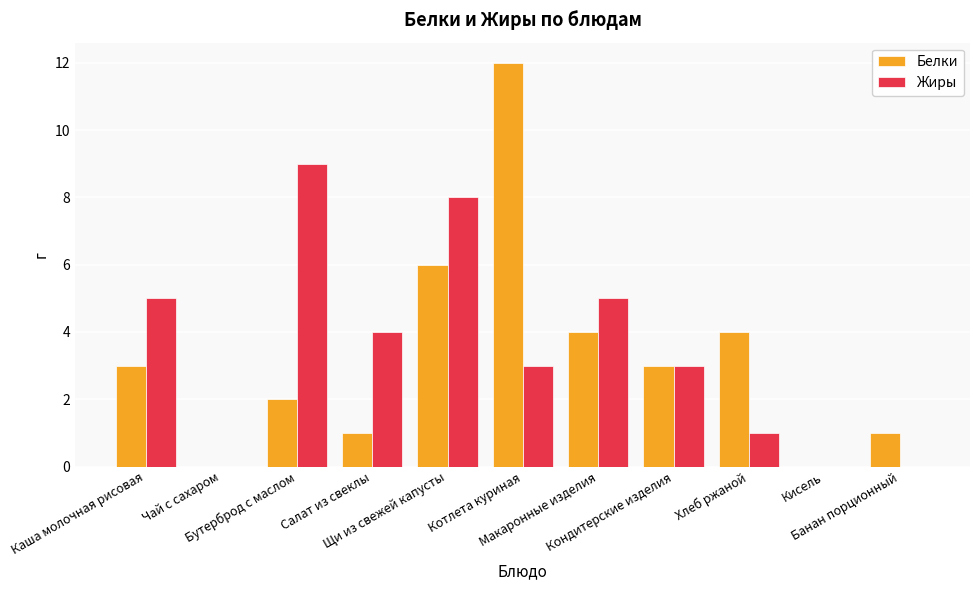

What is the maximum value shown in the chart?

12